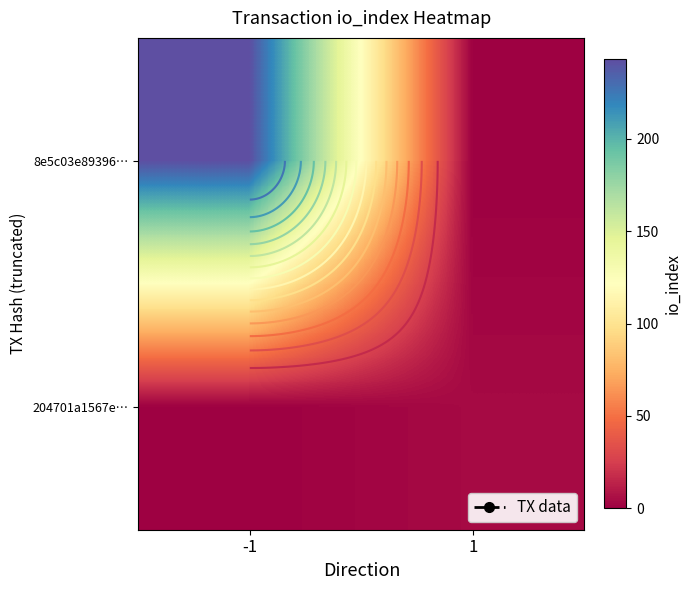

What is the total value across all series at 1?

4